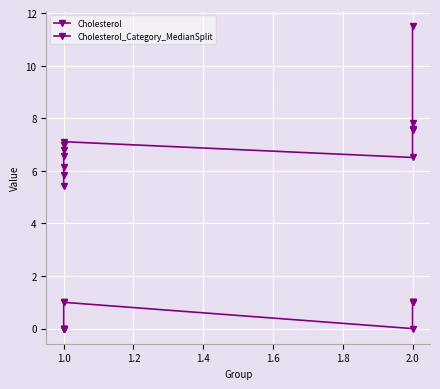

The value of Cholesterol at 1.0 is 1.9. True or false?

False